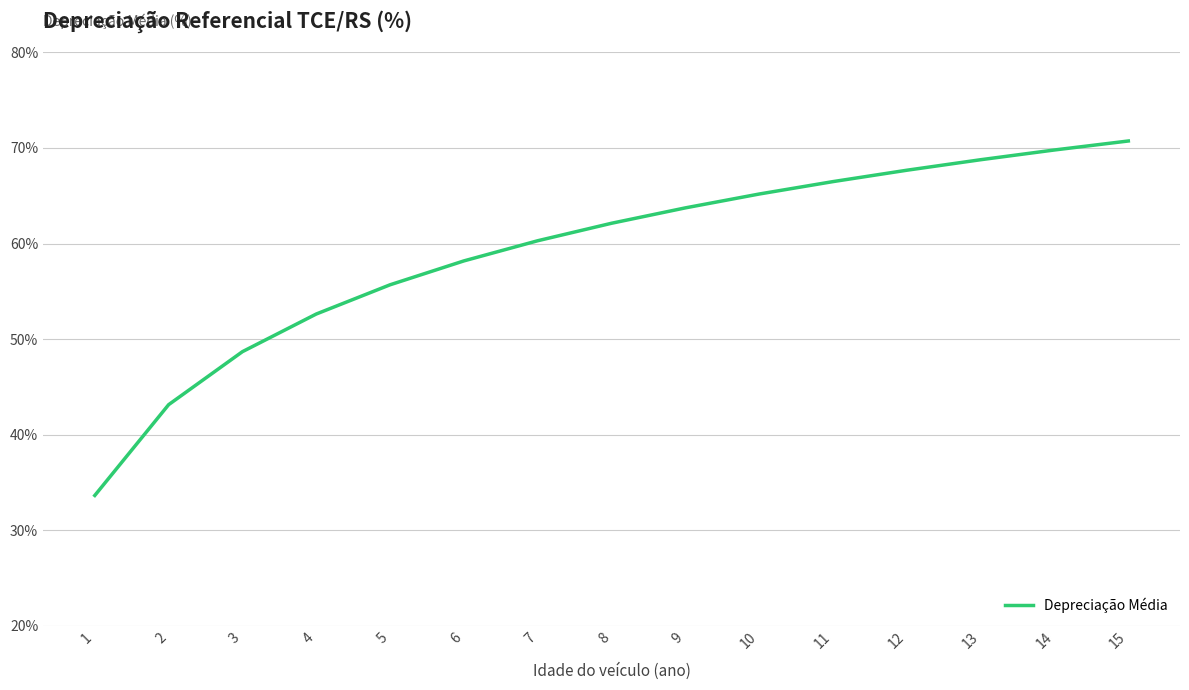

What is the difference between the second highest and second lowest values?

26.7